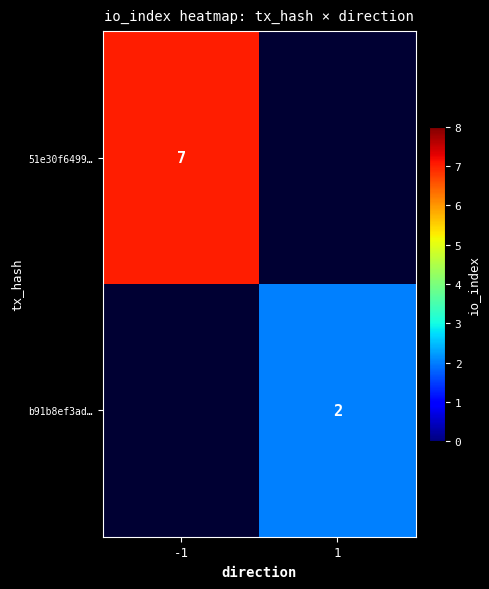

The value of 51e30f6499… at -1 is 10. True or false?

False